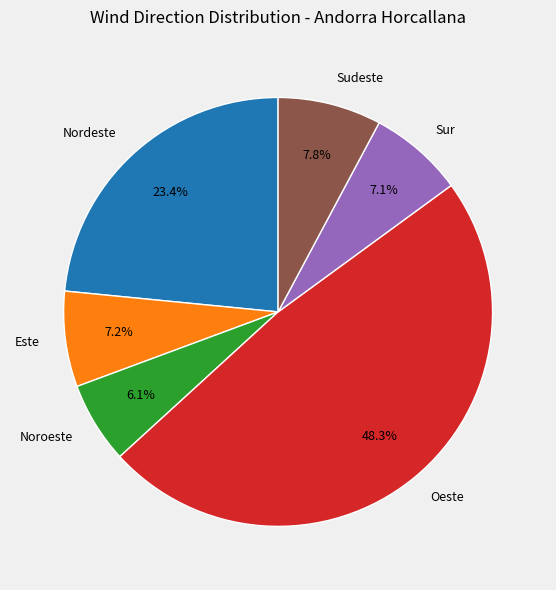

What percentage is the Este slice, to the nearest percent?

7%